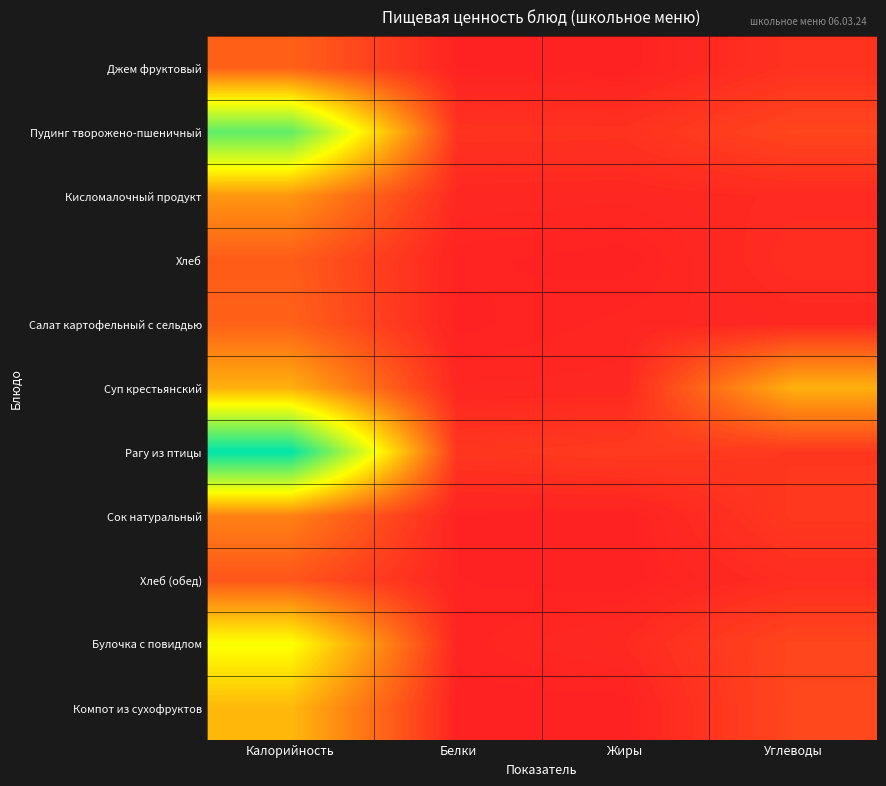

Reading right to left, list all the values displayed in this chart.

Джем фруктовый: Углеводы=14.3	Жиры=0.0	Белки=1.0	Калорийность=54.1
Пудинг творожено-пшеничный: Углеводы=31.5	Жиры=14.4	Белки=14.9	Калорийность=307.3
Кисломалочный продукт: Углеводы=8.0	Жиры=5.0	Белки=5.8	Калорийность=100.0
Хлеб: Углеводы=10.3	Жиры=0.4	Белки=2.0	Калорийность=50.2
Салат картофельный с сельдью: Углеводы=6.0	Жиры=3.6	Белки=0.8	Калорийность=54.8
Суп крестьянский: Углеводы=121.9	Жиры=5.1	Белки=4.7	Калорийность=121.9
Рагу из птицы: Углеводы=19.0	Жиры=22.0	Белки=18.0	Калорийность=378.3
Сок натуральный: Углеводы=20.0	Жиры=0.2	Белки=1.0	Калорийность=81.6
Хлеб (обед): Углеводы=9.8	Жиры=0.2	Белки=1.5	Калорийность=44.4
Булочка с повидлом: Углеводы=32.0	Жиры=7.3	Белки=2.1	Калорийность=193.6
Компот из сухофруктов: Углеводы=32.9	Жиры=0.0	Белки=0.3	Калорийность=129.5